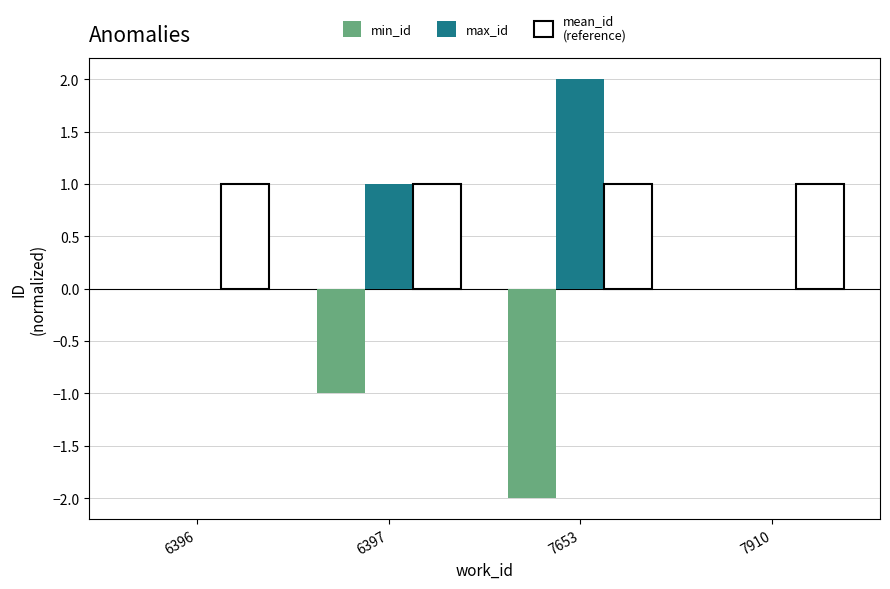

Reading right to left, transcribe all the data shown in this chart.

min_id: 7910=0	7653=-2	6397=-1	6396=0
max_id: 7910=0	7653=2	6397=1	6396=0
mean_id: 7910=1	7653=1	6397=1	6396=1